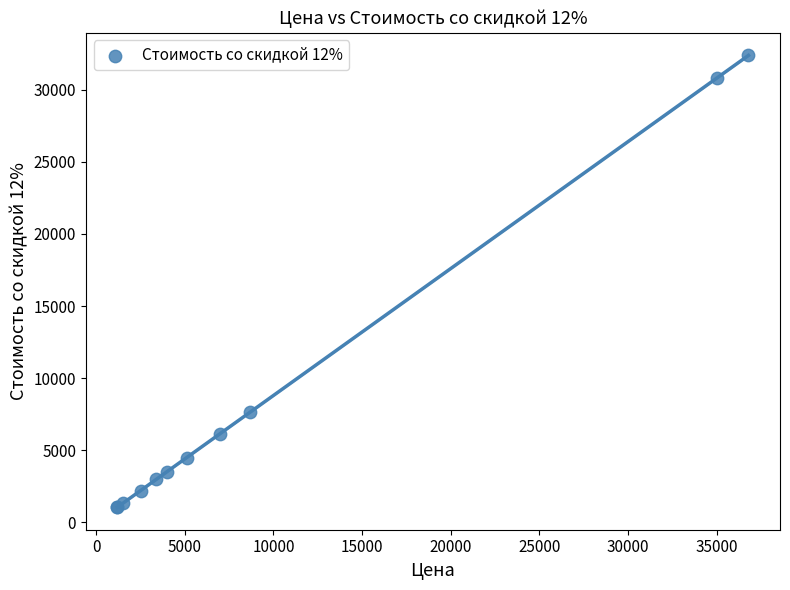

What Y value in the scatter plot is closest to 16720?

7656